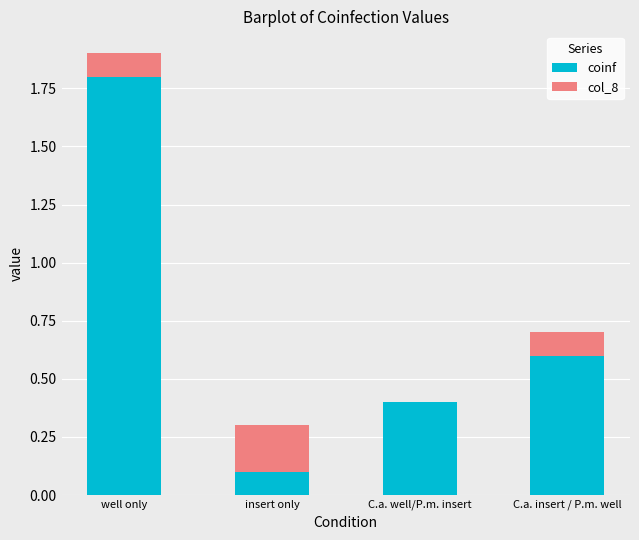

At which category is the sum across all series the highest?

well only